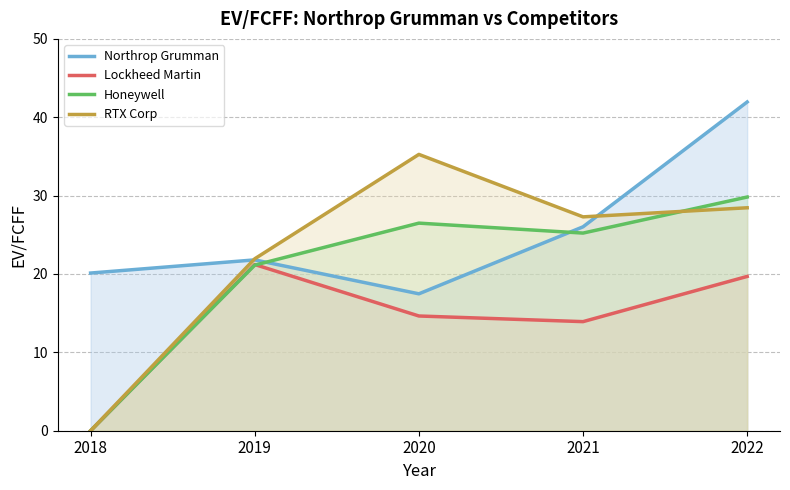

What is the highest value of the Northrop Grumman series?

42.0